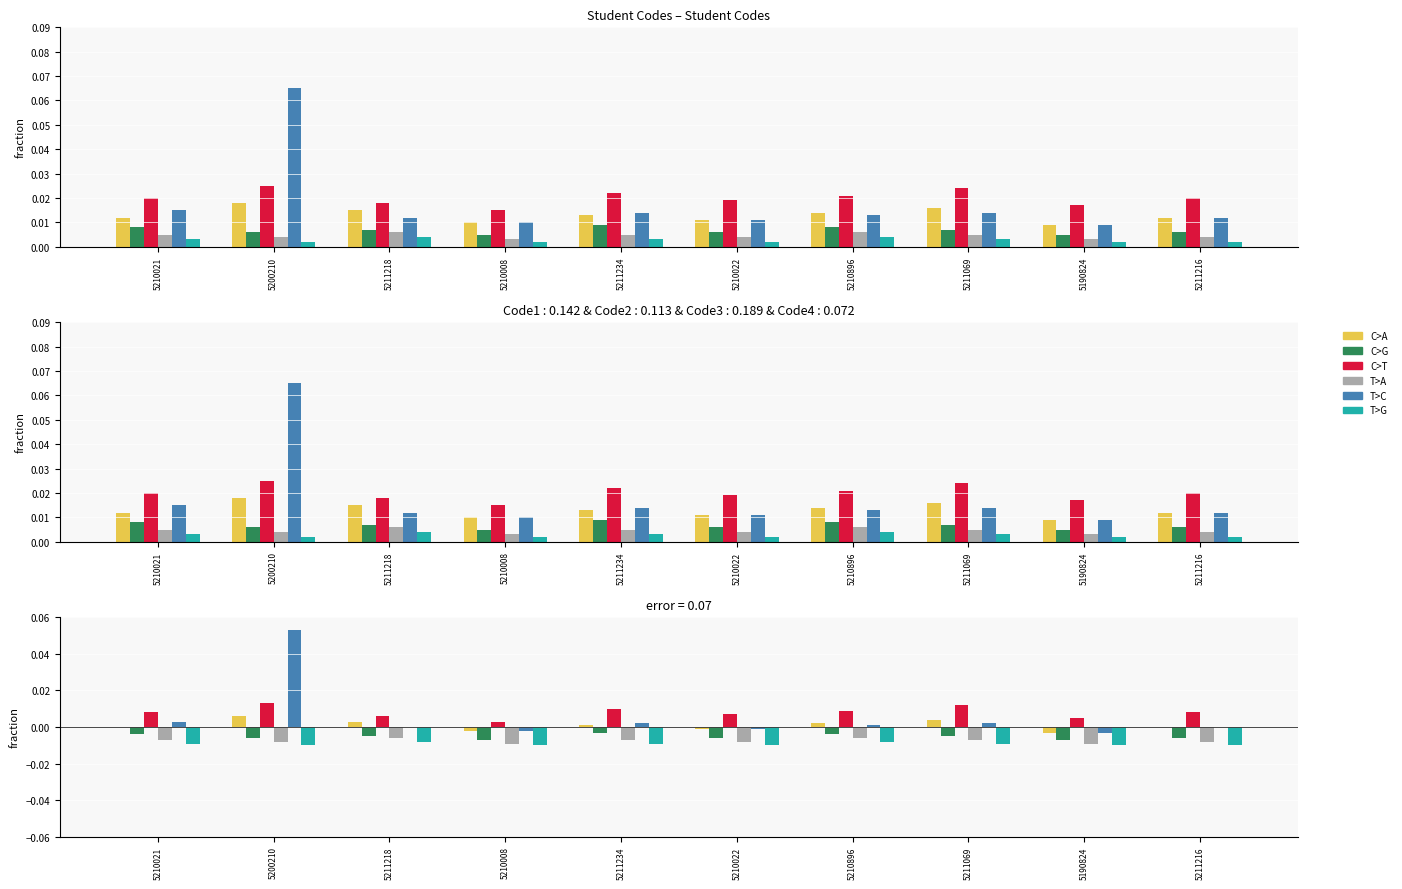

Which has a higher value, 5200210 or 5210896?

5200210